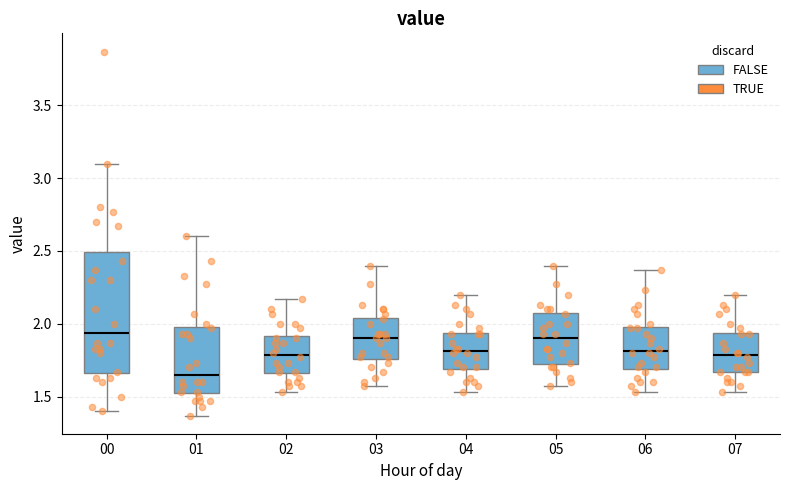

Where does the upper whisker of the box at x = 00 end on the y-axis? The values are not printed on the chart, so give them approximately, as read against the axis.

3.10